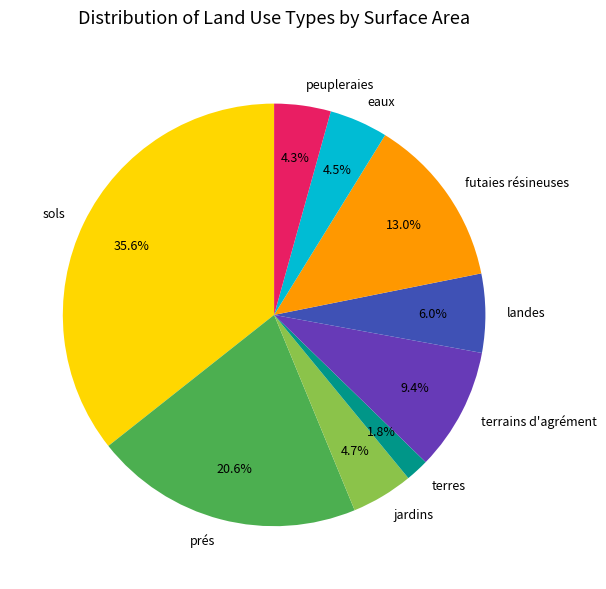

Is there a majority slice in this chart?

No